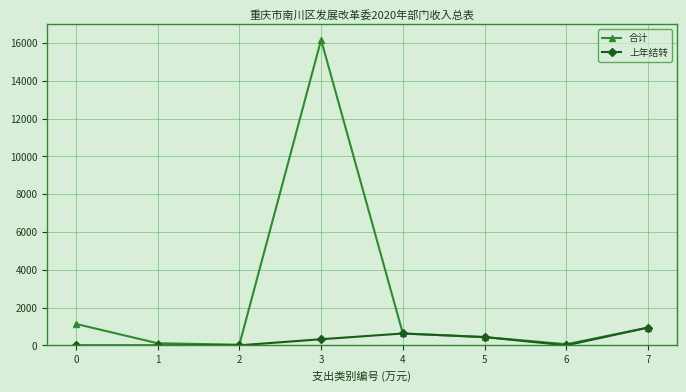

What is the value of the 上年结转 point at the 5th from the left?

626.8